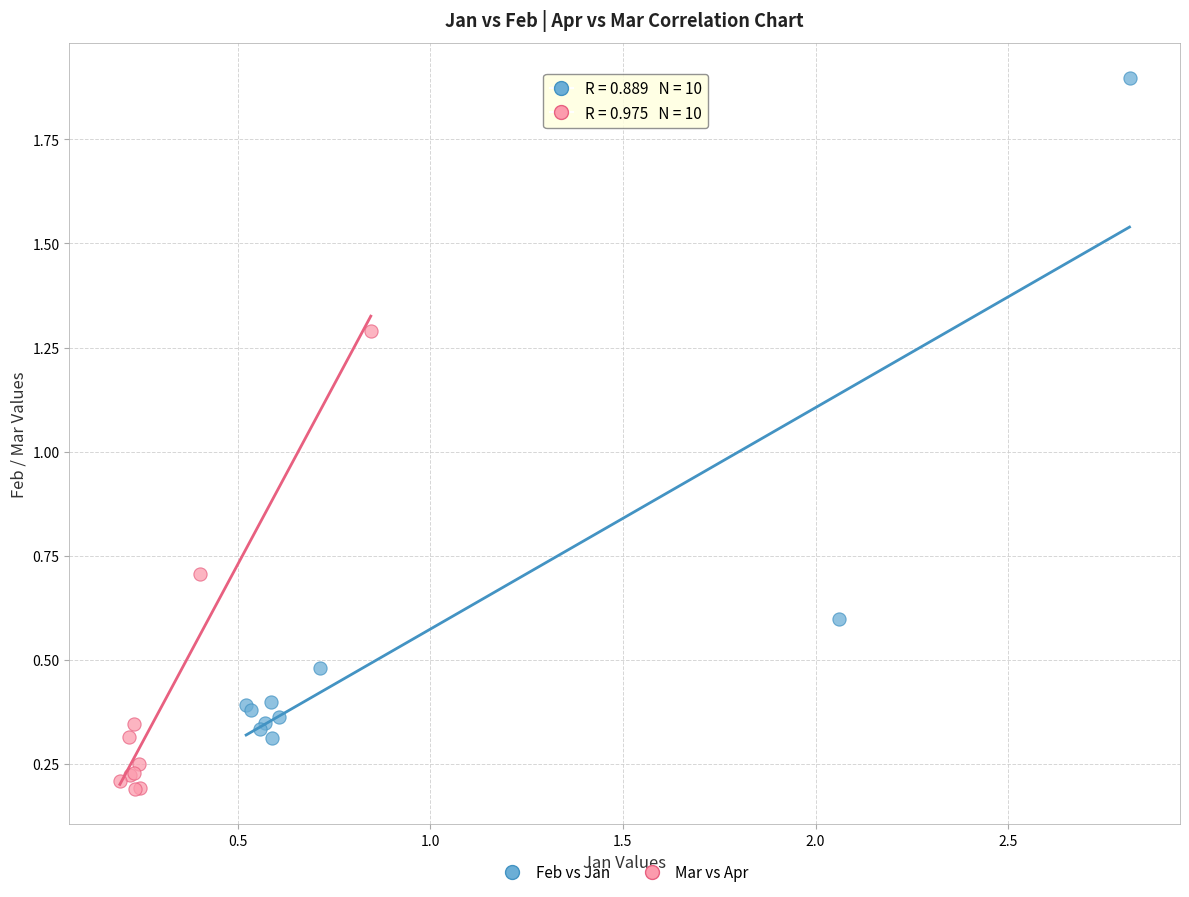

Which series reaches the minimum Y coordinate?

Mar vs Apr